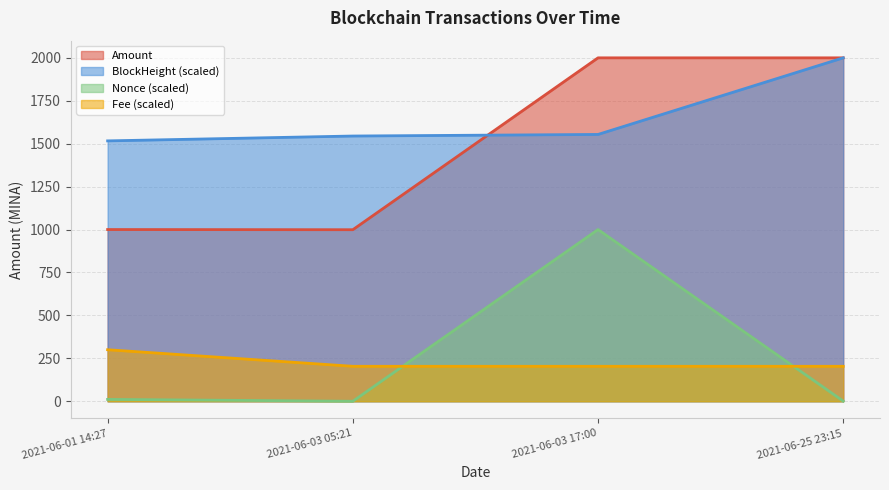

Which label corresponds to the smallest value in the chart?

2021-06-03 05:21